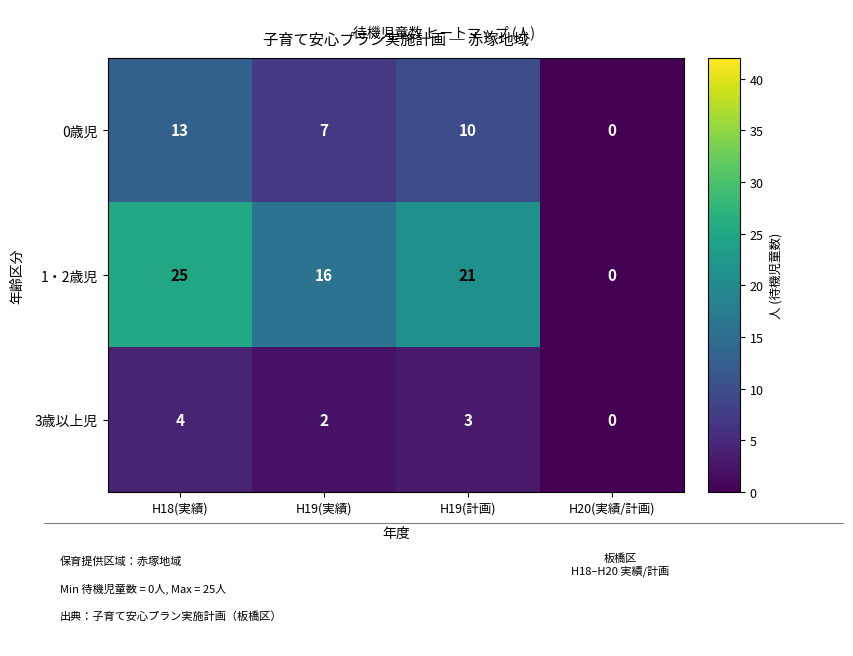

Where does the 3歳以上児 series first go above 3?

H18(実績)